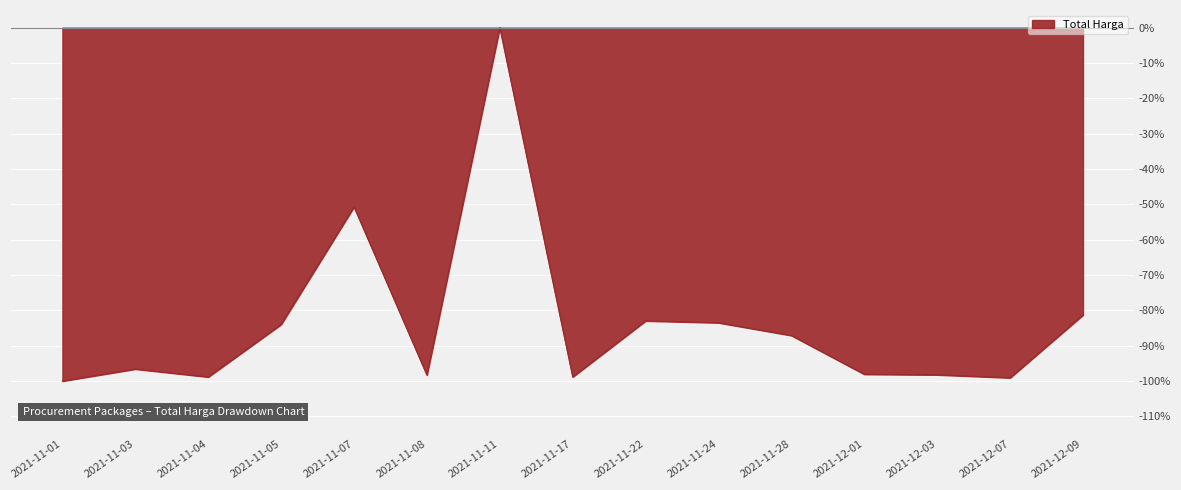

How many lines are shown in the chart?

1